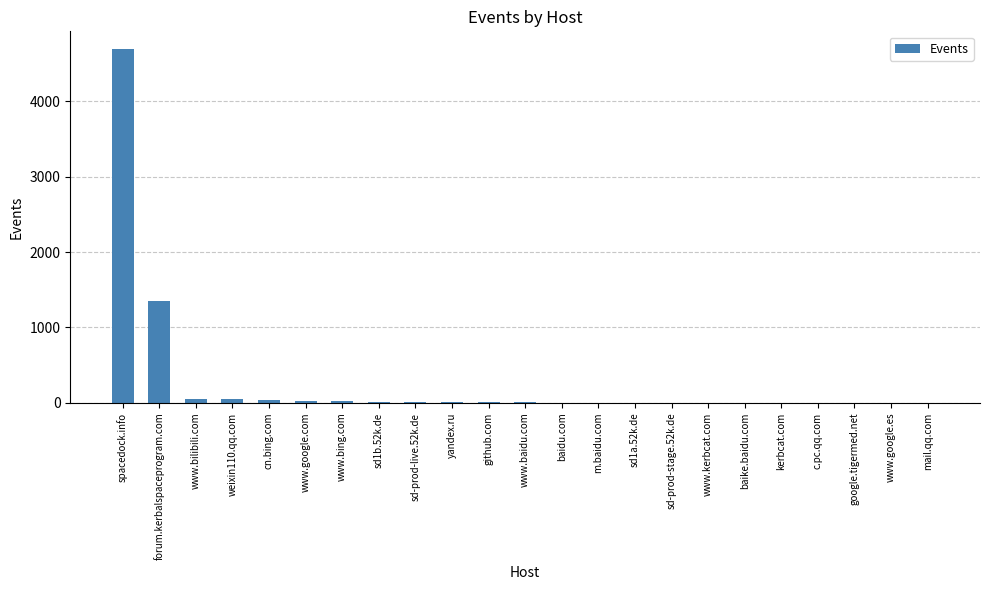

Which has a higher value, spacedock.info or m.baidu.com?

spacedock.info